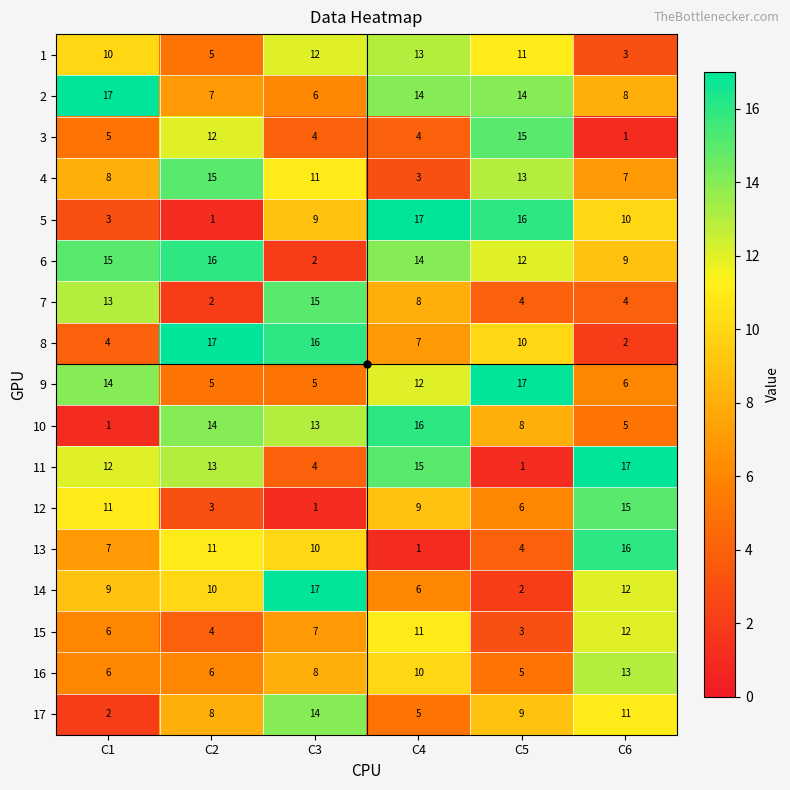

Is it true that 13 equals 10 at C3?

True